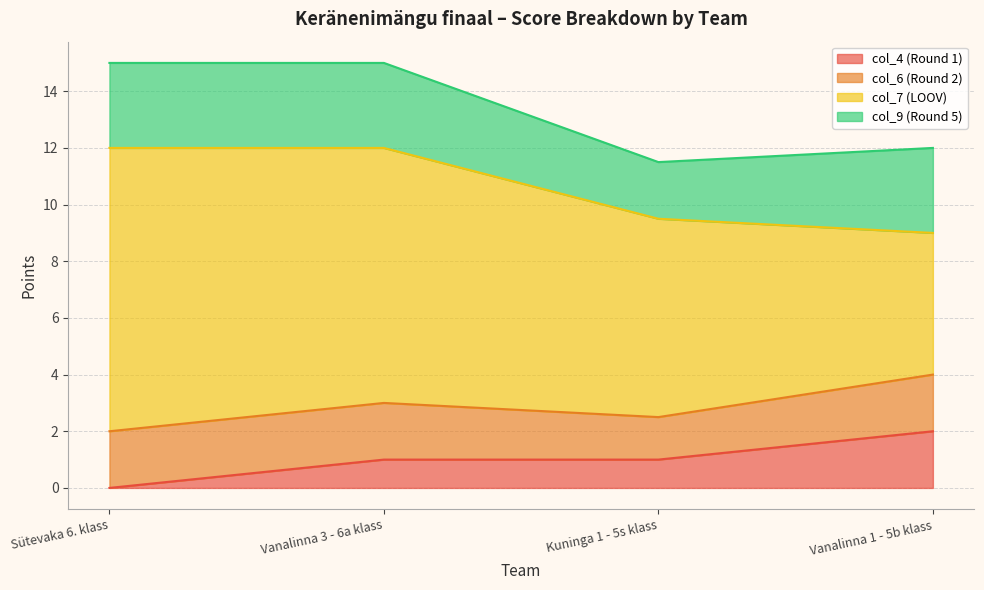

The value of col_9 (Round 5) at Sütevaka 6. klass is 4.2. True or false?

False